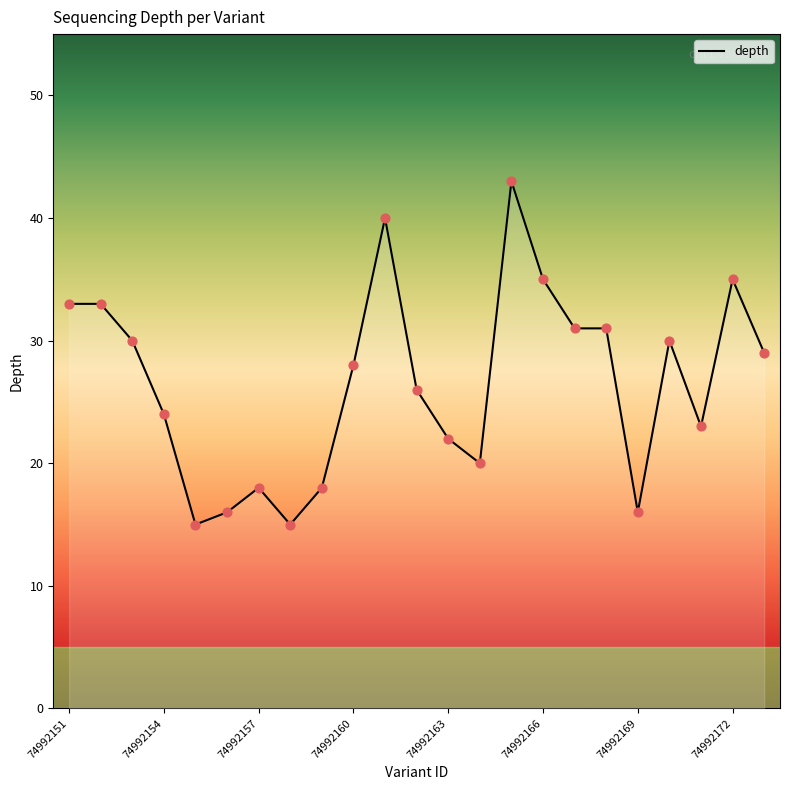

What is the greatest value displayed?

43